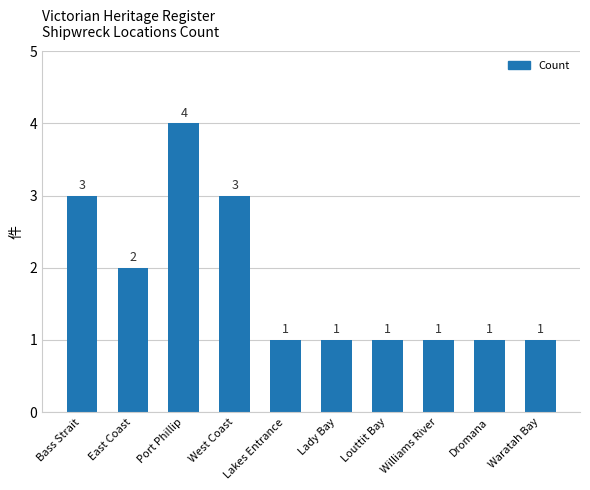

Approximately how many times larger is the value at East Coast compared to Dromana?

2.0